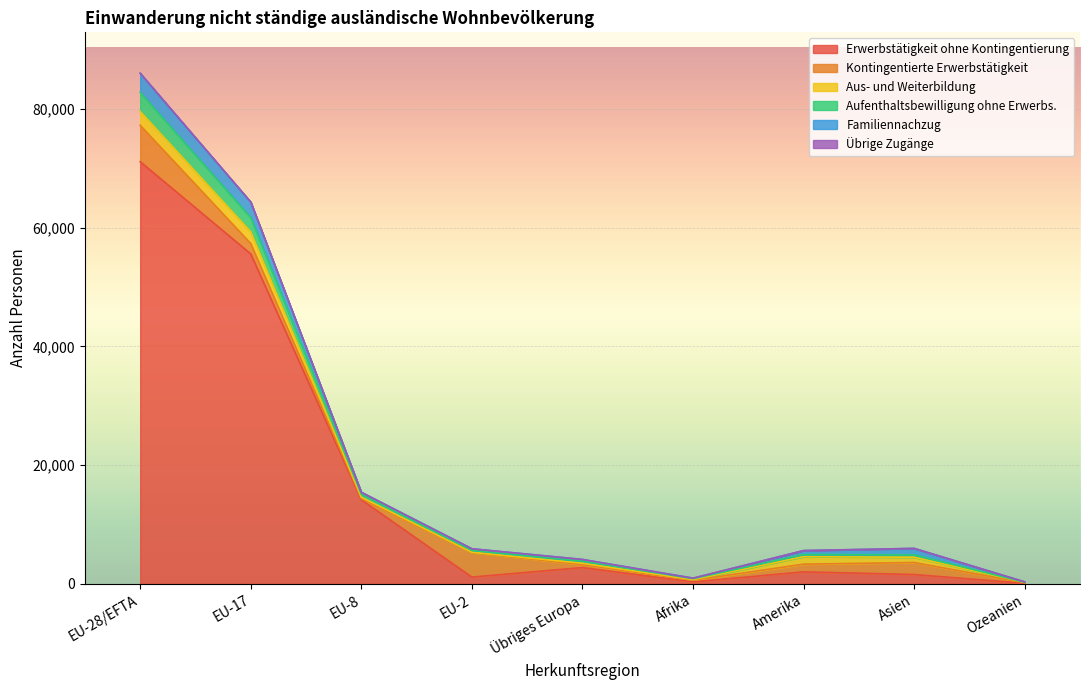

Where is the first local minimum for Übrige Zugänge?

Afrika